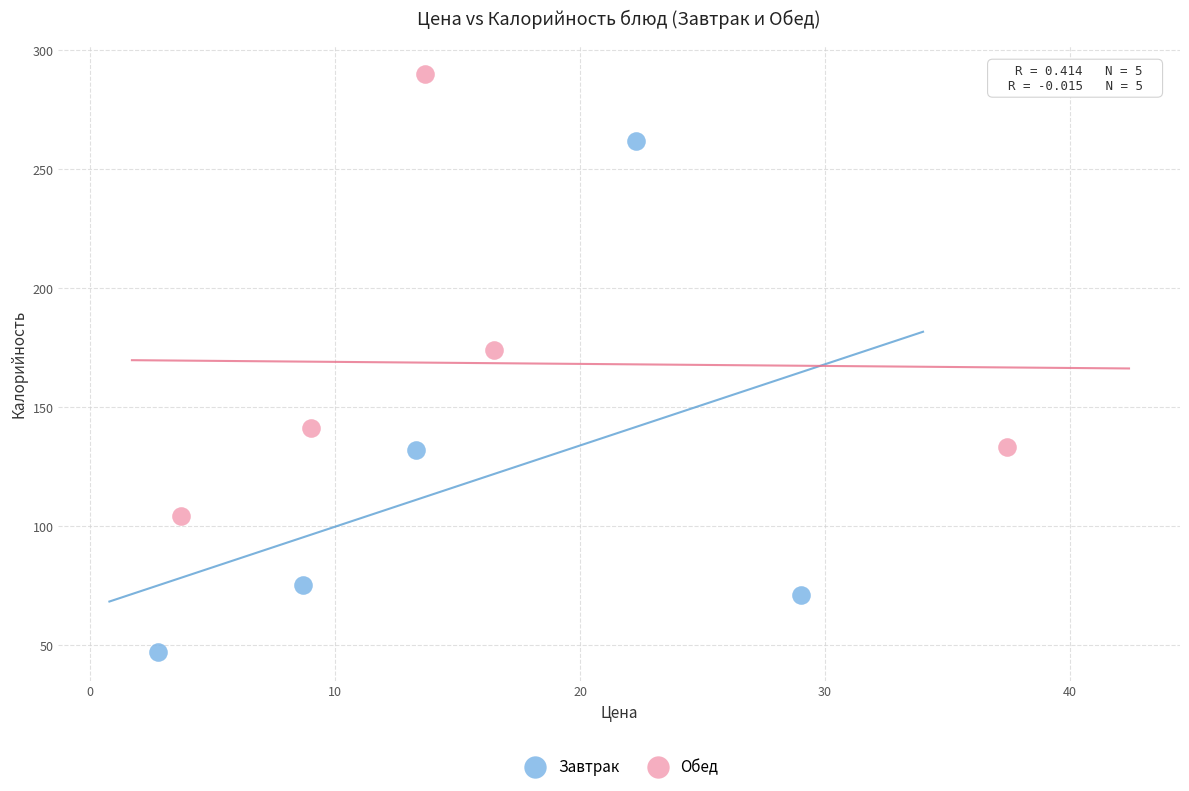

Which series has the largest Y range (max minus min)?

Завтрак